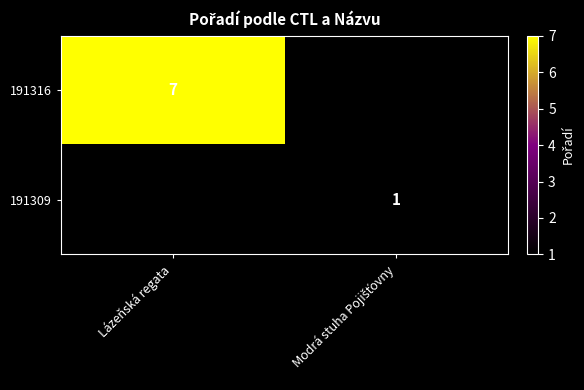

True or false: 191316 has a value of 10 at Lázeňská regata.

False